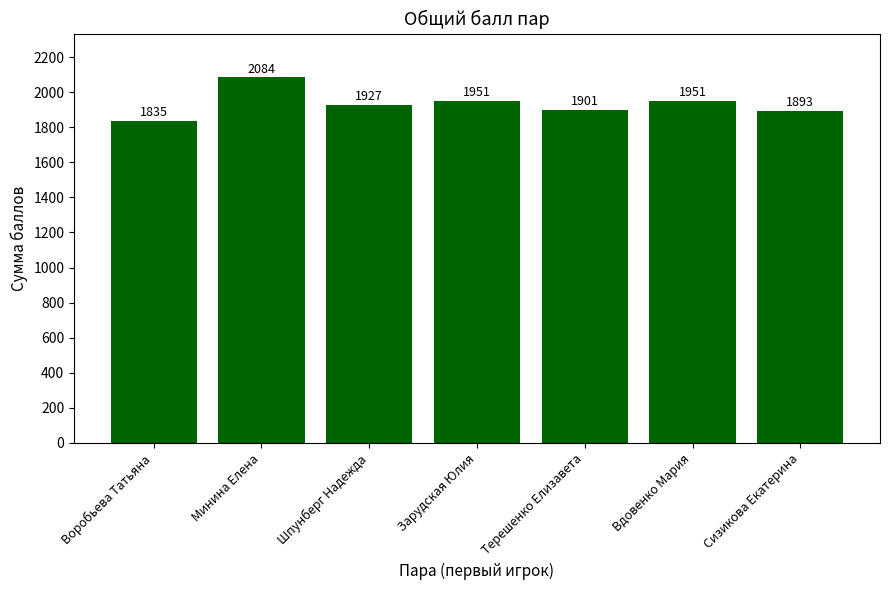

Reading right to left, list all the values displayed in this chart.

Сизикова Екатерина=1893	Вдовенко Мария=1951	Терешенко Елизавета=1901	Зарудская Юлия=1951	Шпунберг Надежда=1927	Минина Елена=2084	Воробьева Татьяна=1835